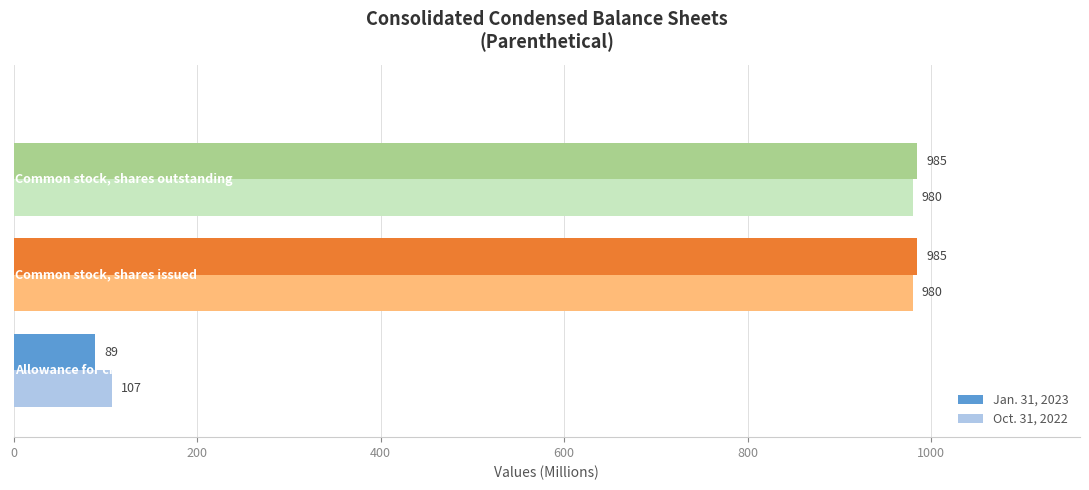

Rank the series by their maximum value, from lowest to highest.

Oct. 31, 2022, Jan. 31, 2023